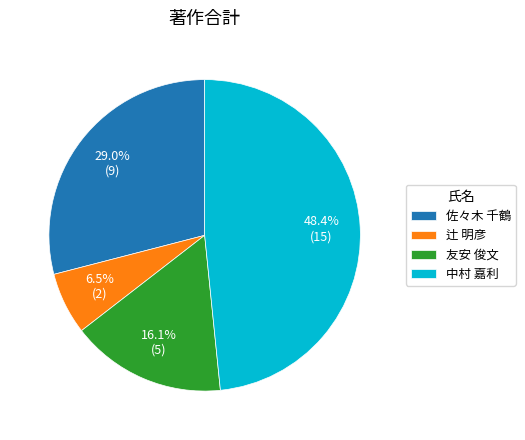

To the nearest percent, what is the difference between the largest and smallest slice percentages?

42%